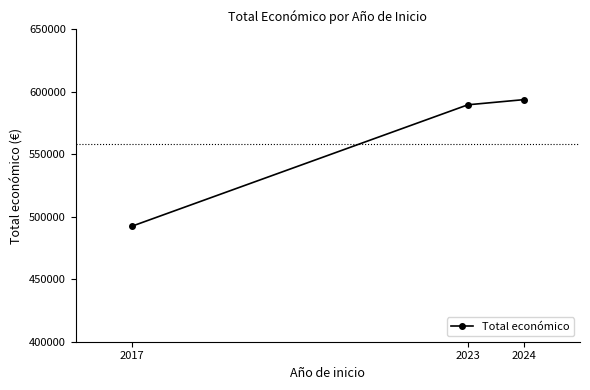

Where is the data nearest to the value 543029?

2023